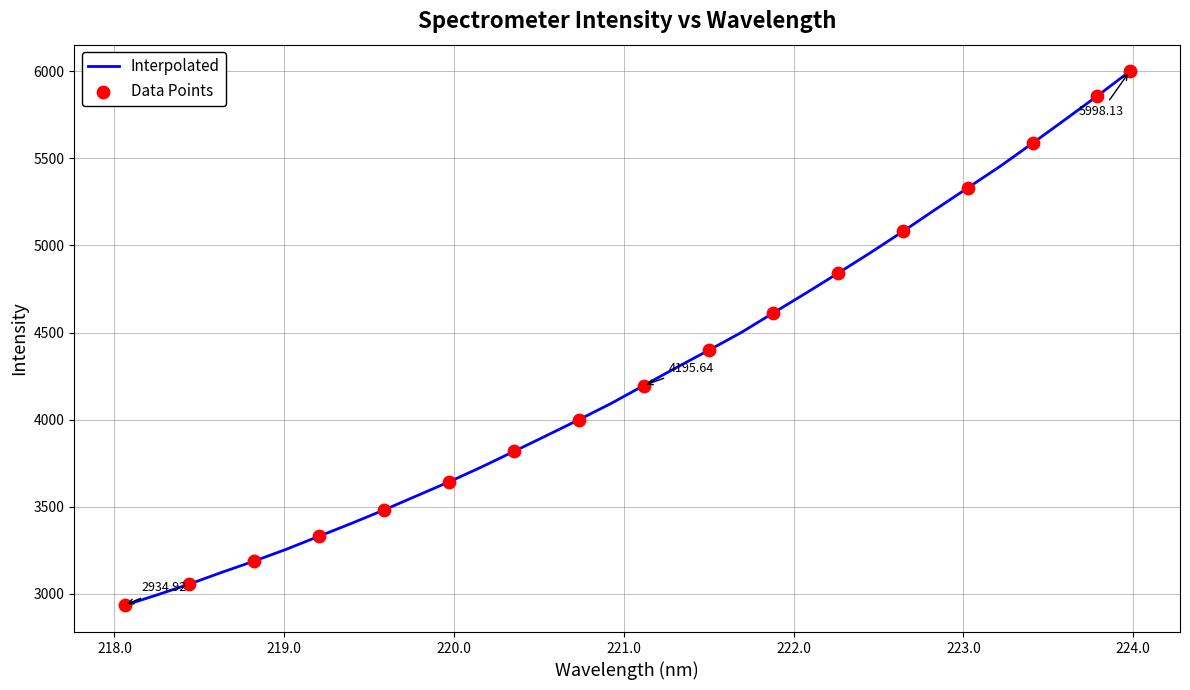

What is the difference between the maximum and minimum values?

3063.2